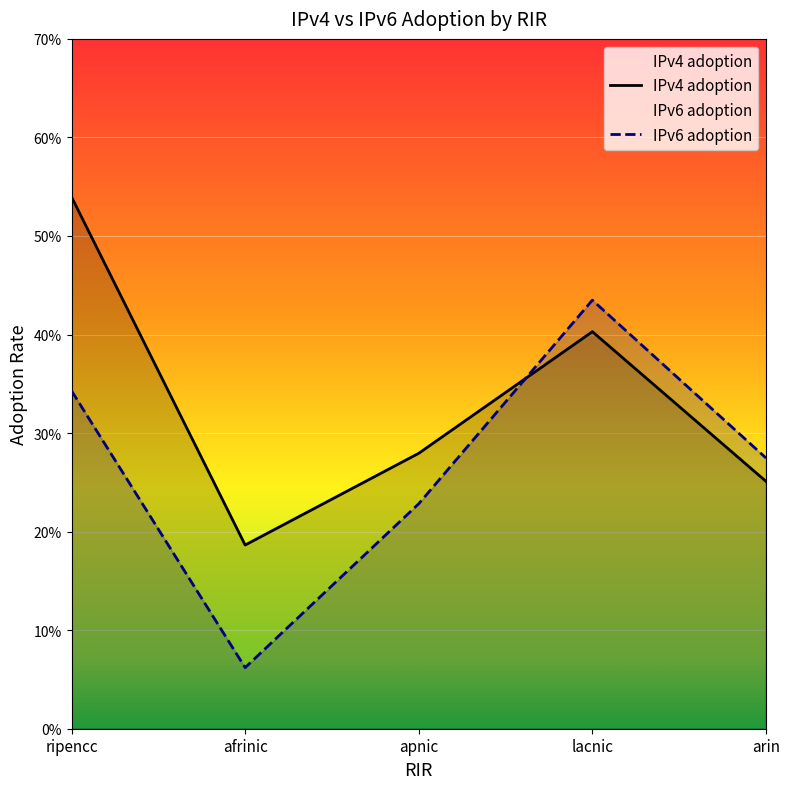

How many times do IPv6 adoption and IPv4 adoption cross each other?

1